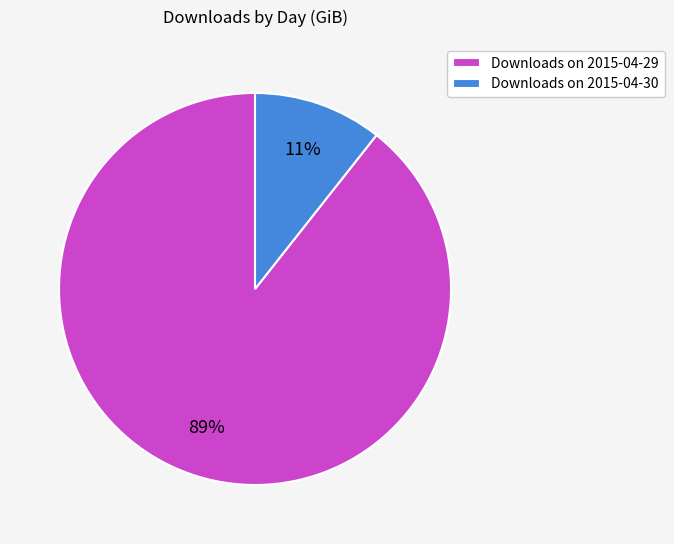

Between Downloads on 2015-04-29 and Downloads on 2015-04-30, which is larger?

Downloads on 2015-04-29